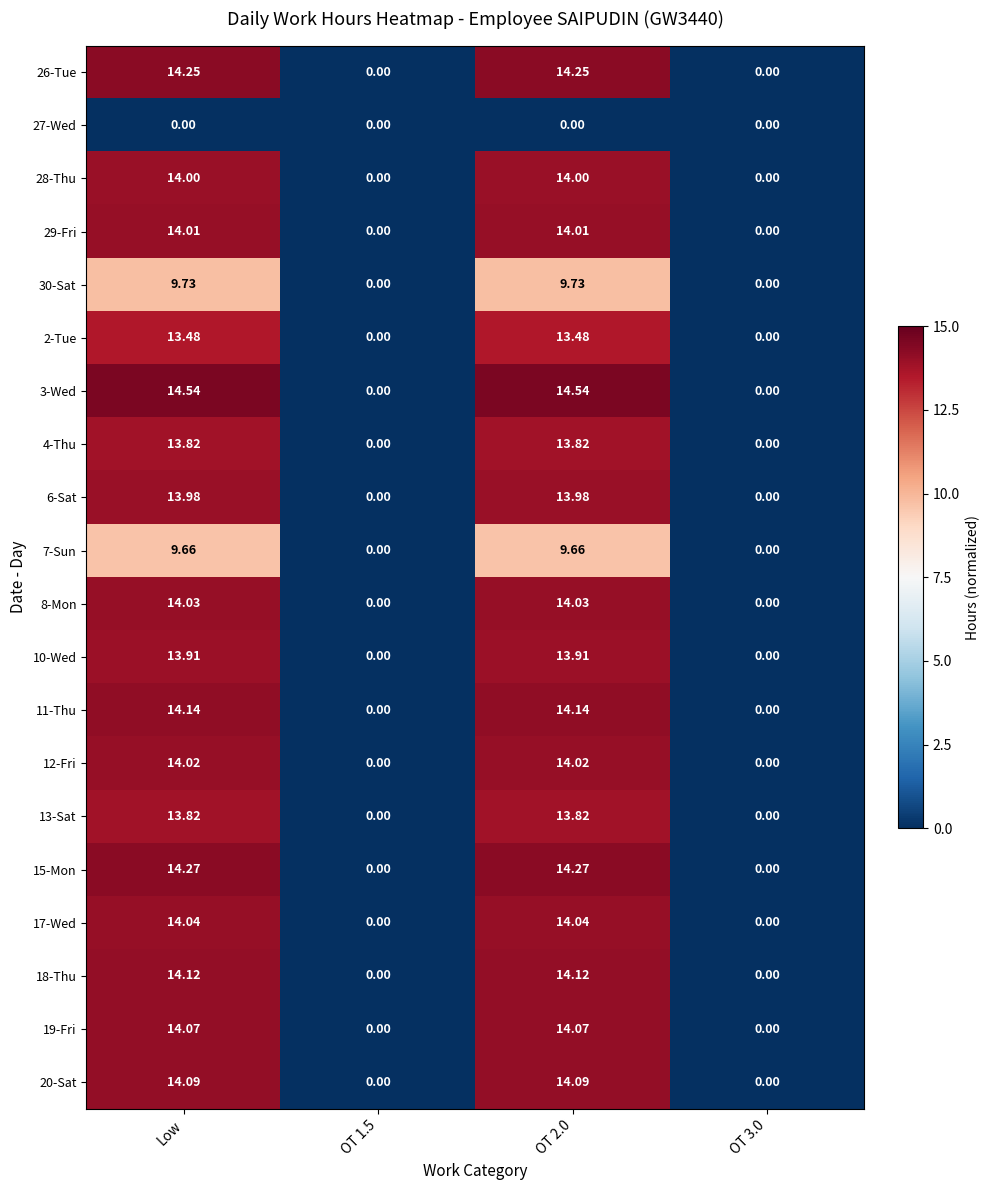

Where does the 3-Wed series first go above 14?

Low